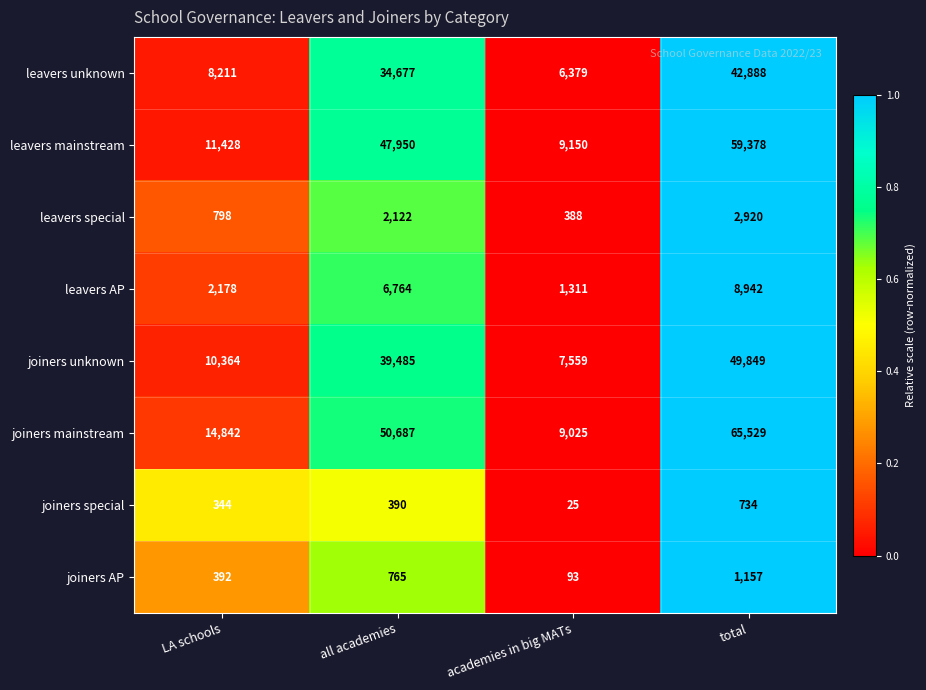

What is the difference between the maximum and minimum values in the leavers unknown series?

36509